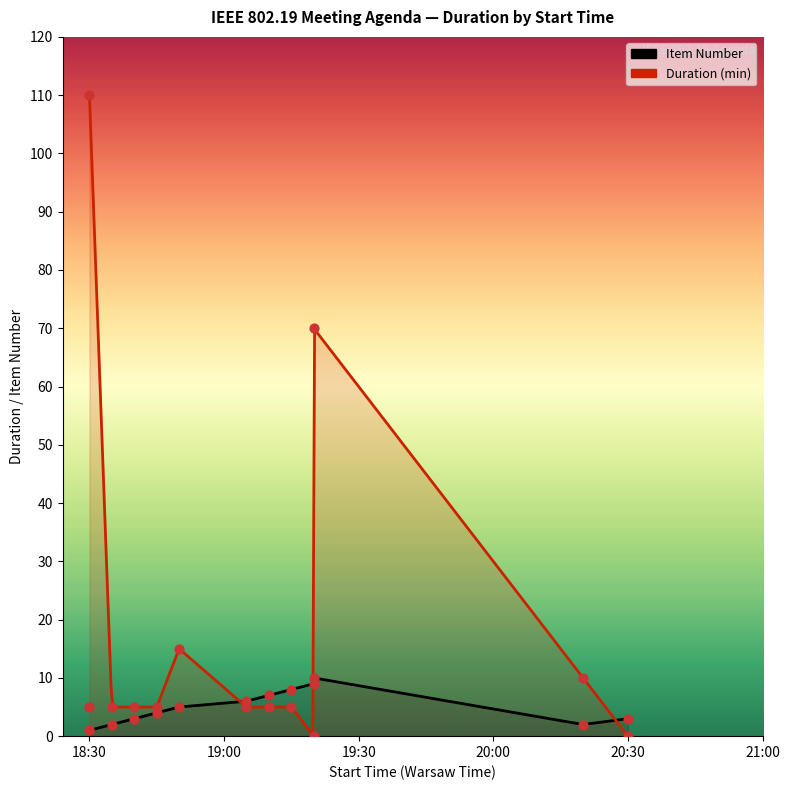

What are all the series names shown in the legend?

Item Number, Duration (min)